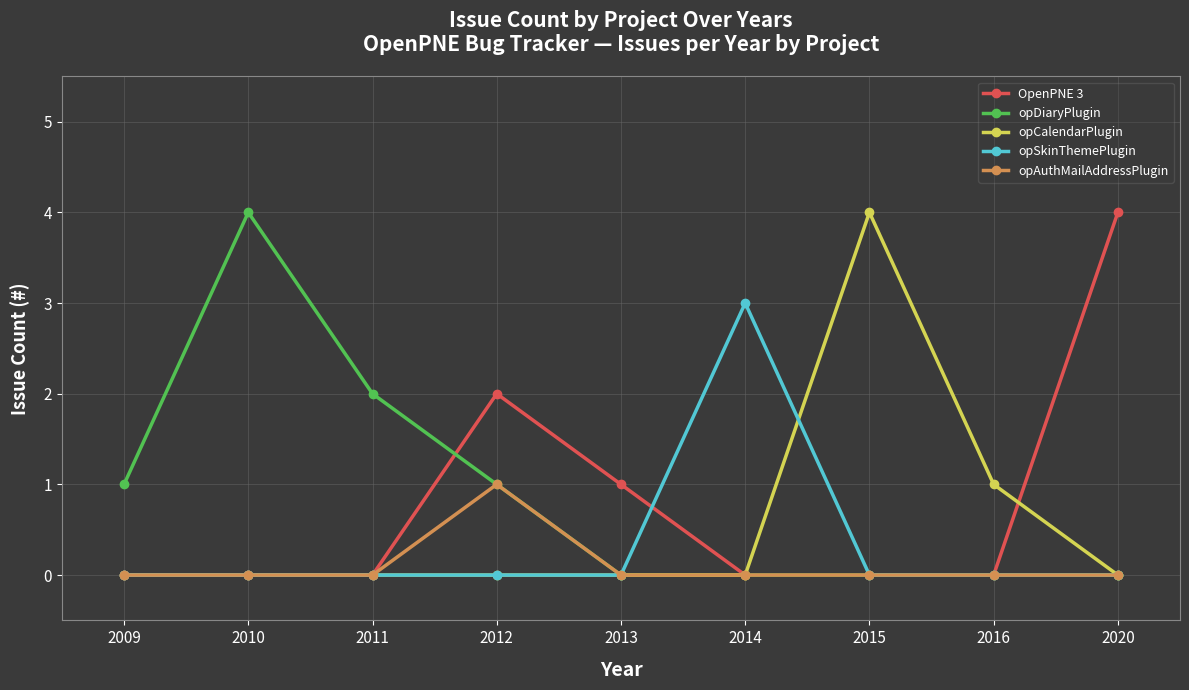

What is the difference between the highest and lowest values at 2015?

4